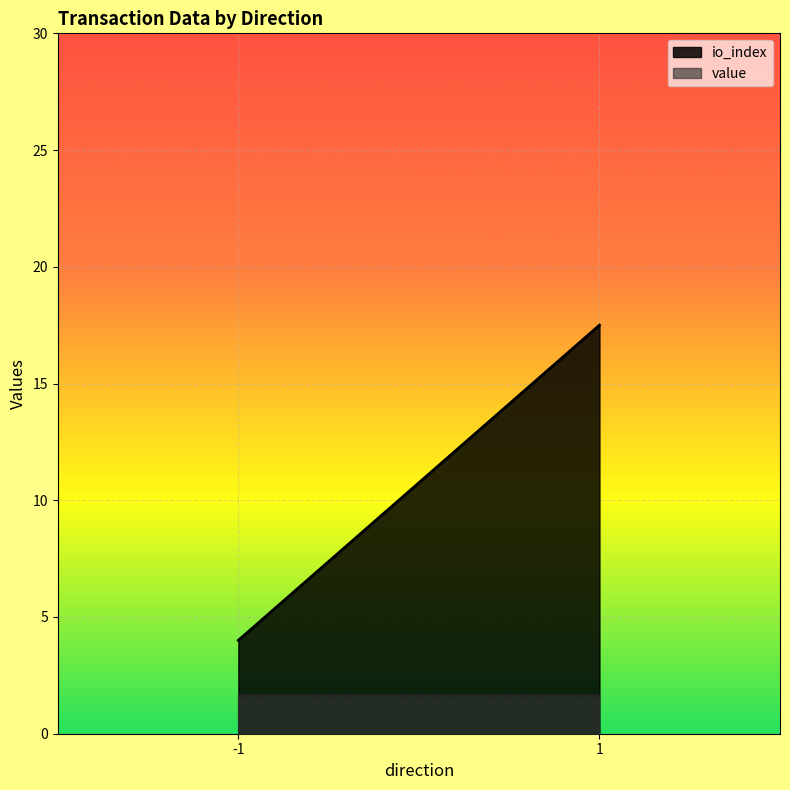

The value of io_index at 1 is 17.5. True or false?

True